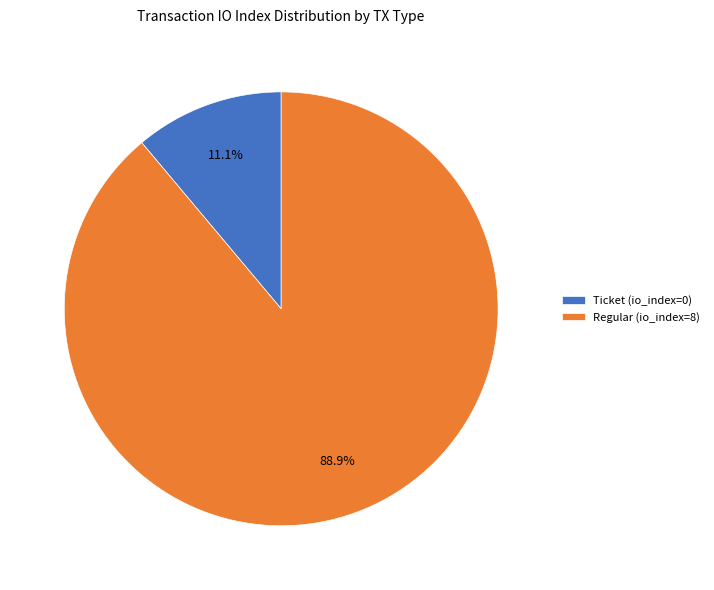

To the nearest percent, what is the difference between the Regular (io_index=8) and Ticket (io_index=0) slice percentages?

78%